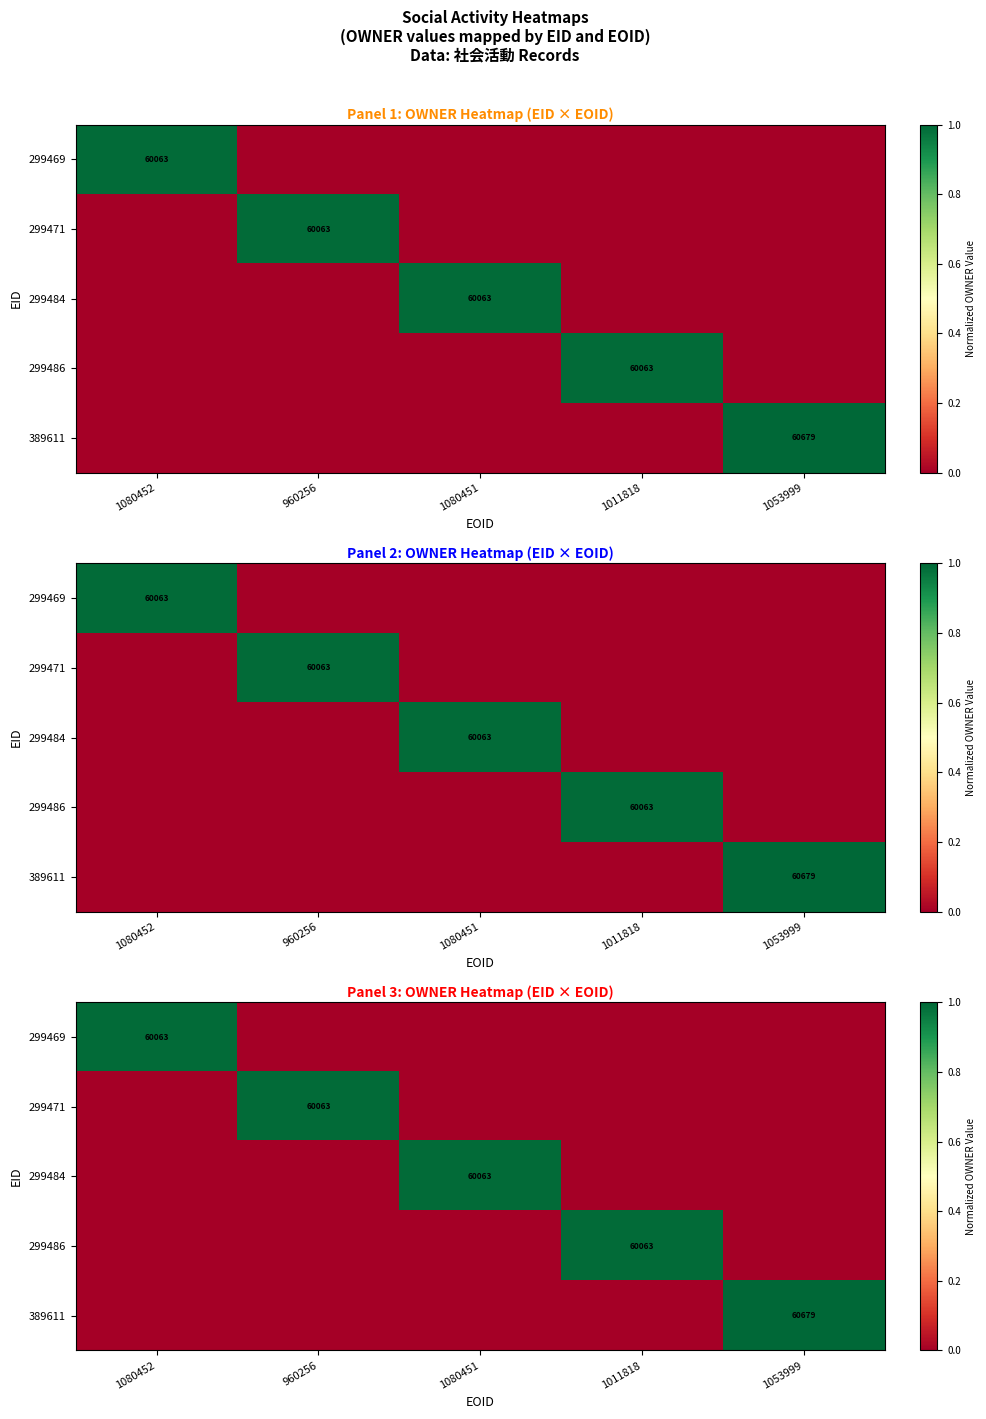

What is the approximate value of 299471 at 960256?

1.0